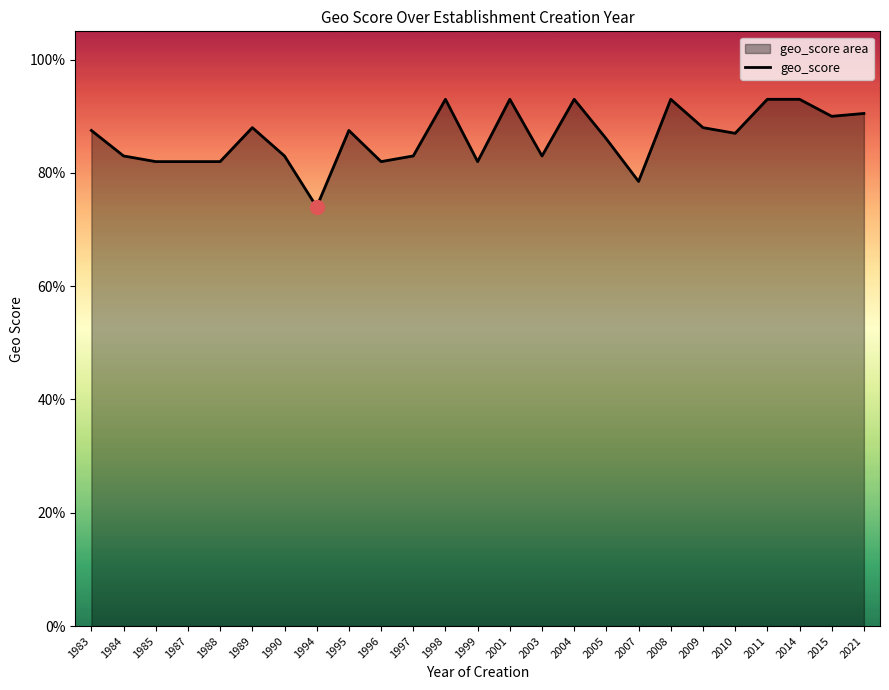

Which label corresponds to the smallest value in the chart?

1994